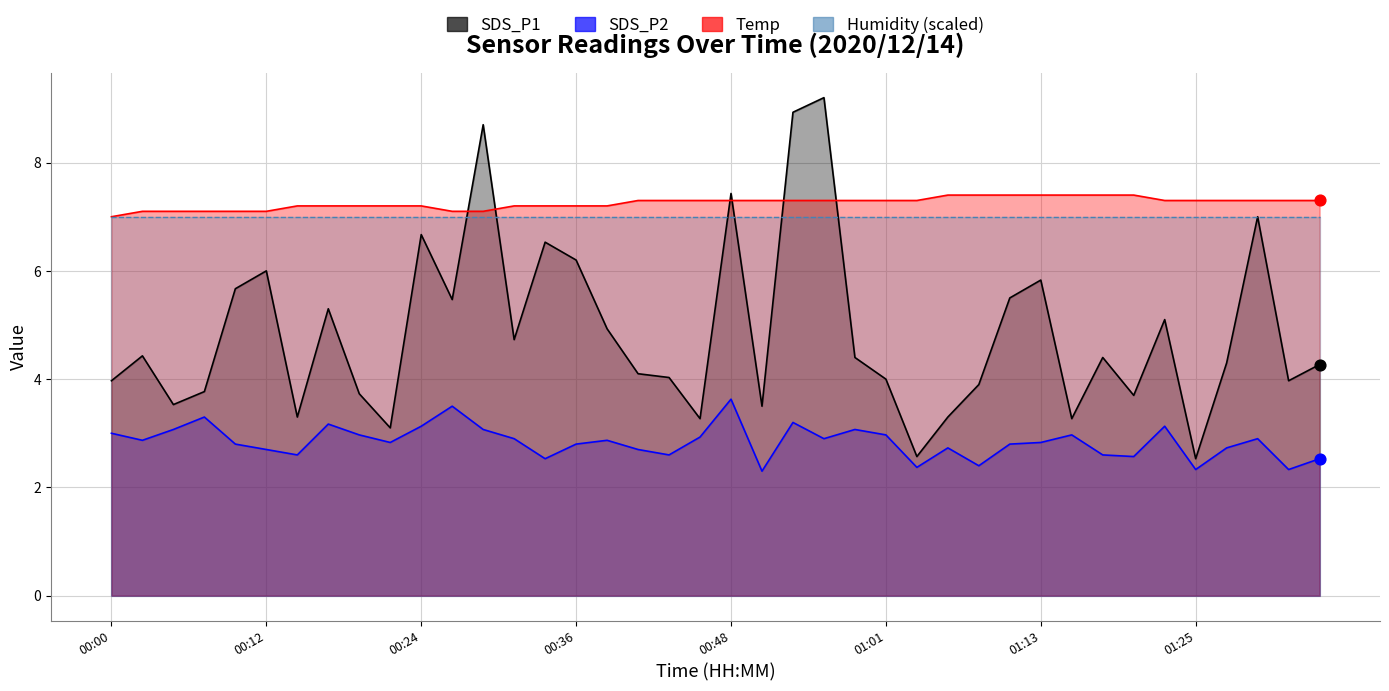

Which series has the widest spread of Y values?

SDS_P1